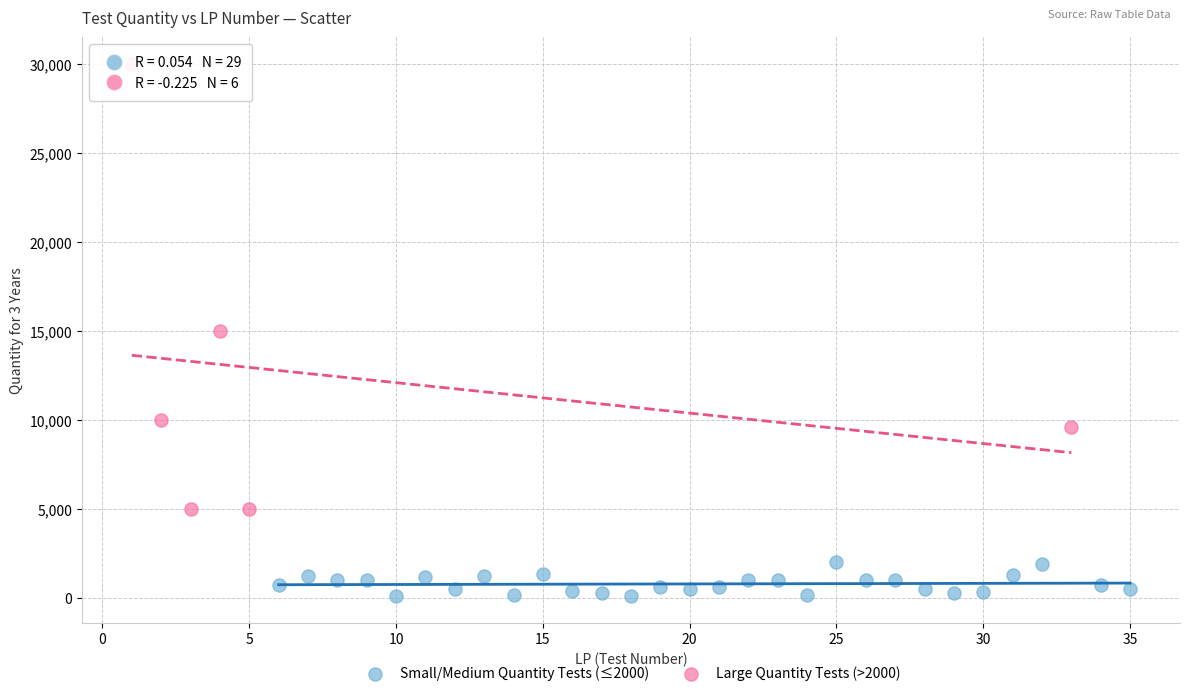

Which series has the widest spread of Y values?

Large Quantity Tests (>2000)